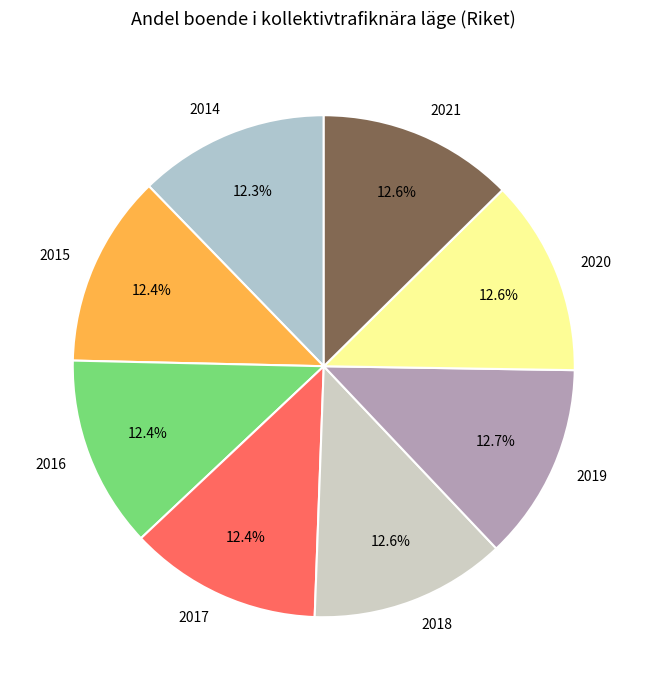

Is there any slice that represents more than half of the pie?

No